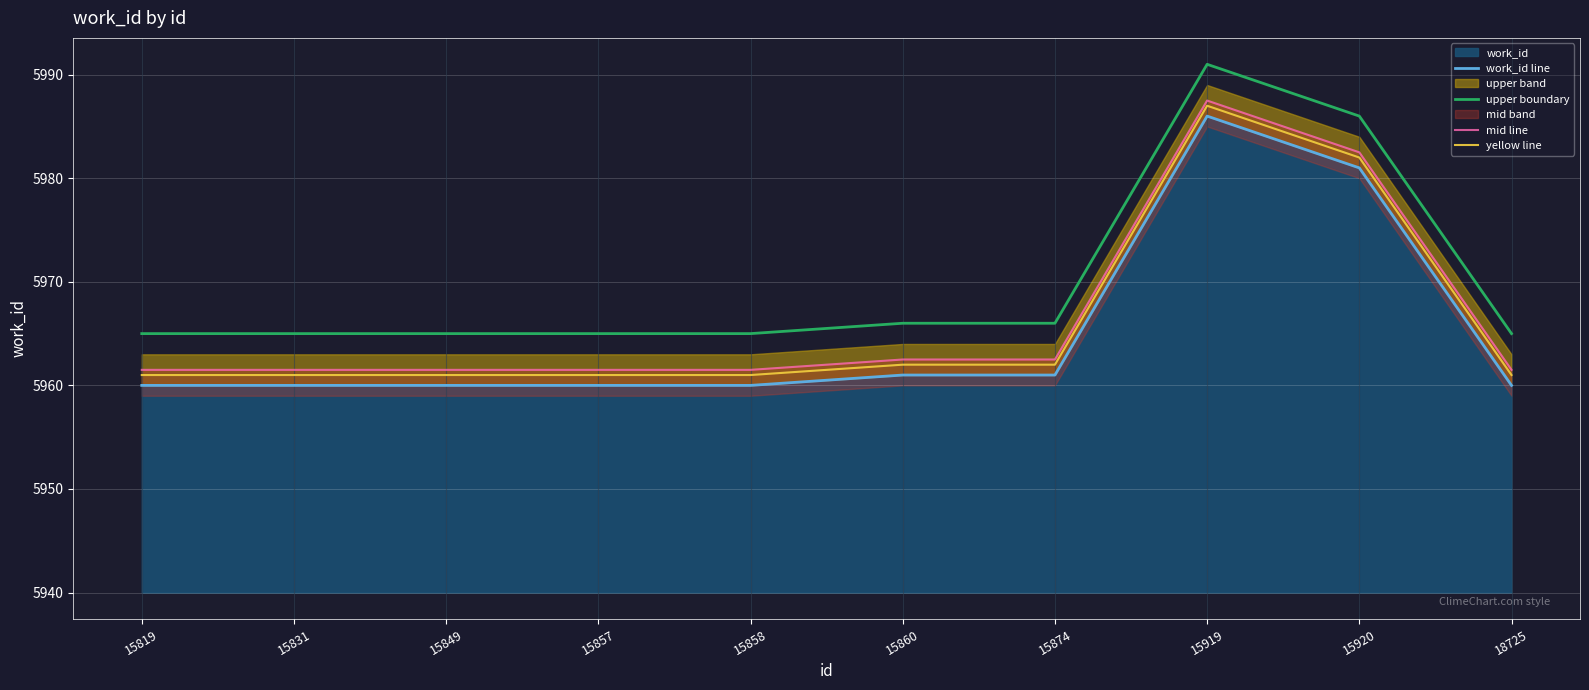

What is the sum of the mid line values at 15819 and 18725?

11923.0